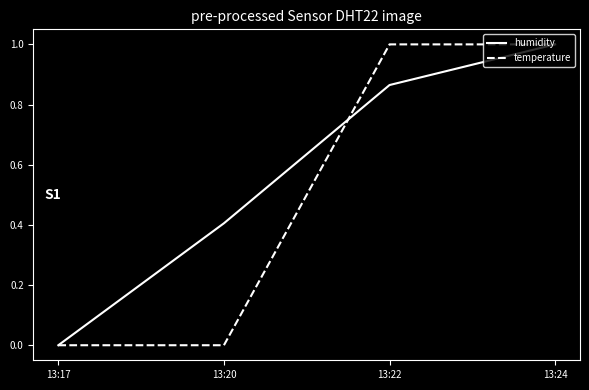

What is the maximum value for humidity?

1.0